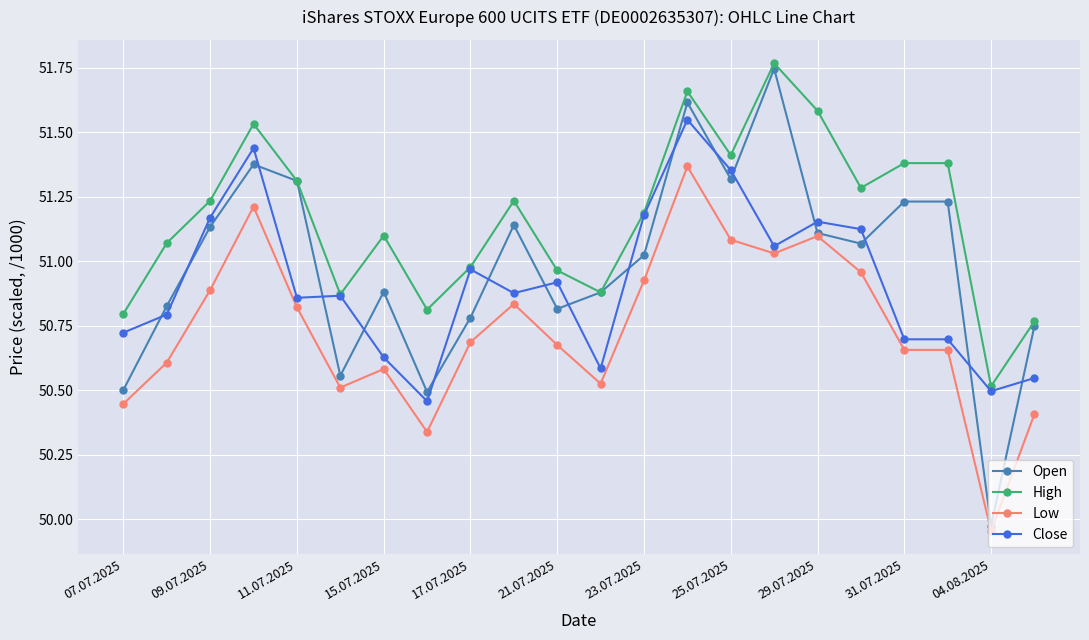

True or false: High and Low cross at least once.

False